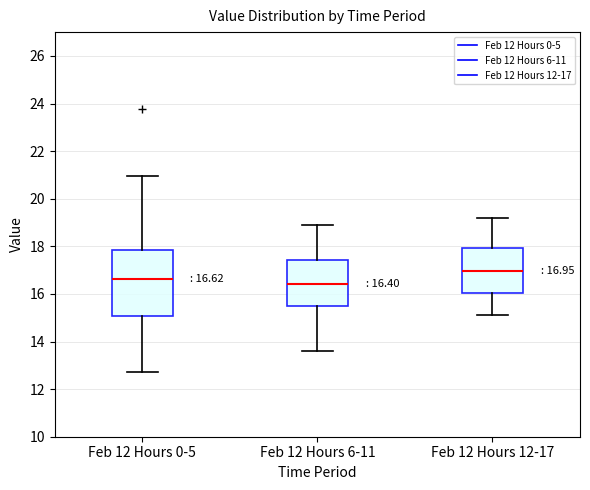

Comparing the boxes themselves (not the whiskers), which one is the tallest?

Feb 12 Hours 0-5